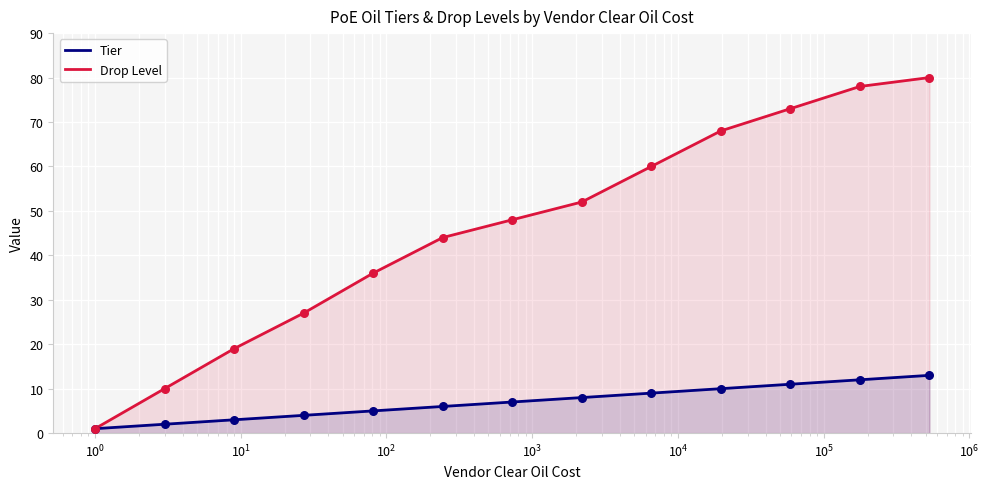

What are all the series names shown in the legend?

Tier, Drop Level